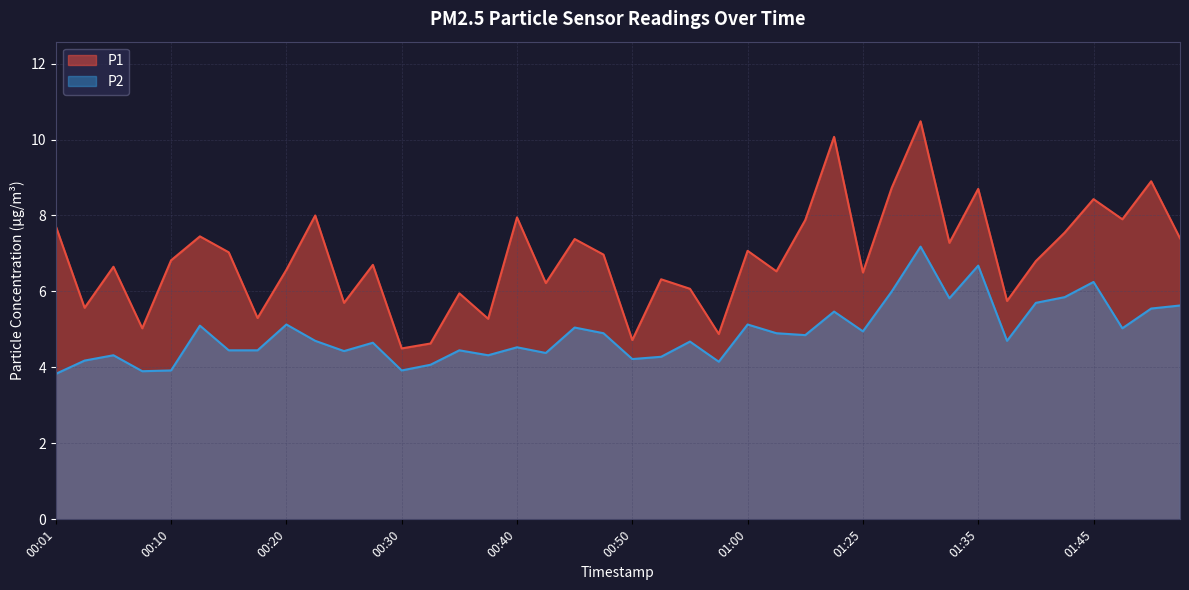

What are all the series names shown in the legend?

P1, P2